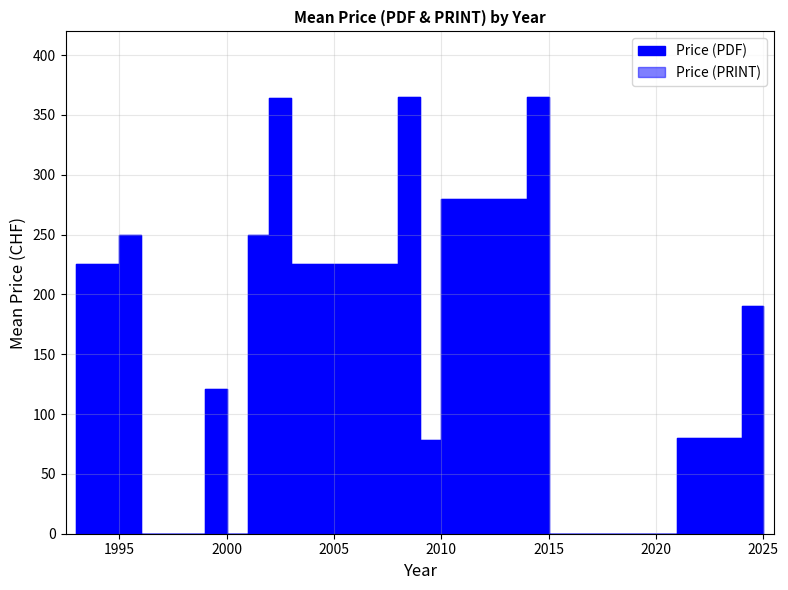

What are all the series names shown in the legend?

Price (PDF), Price (PRINT)